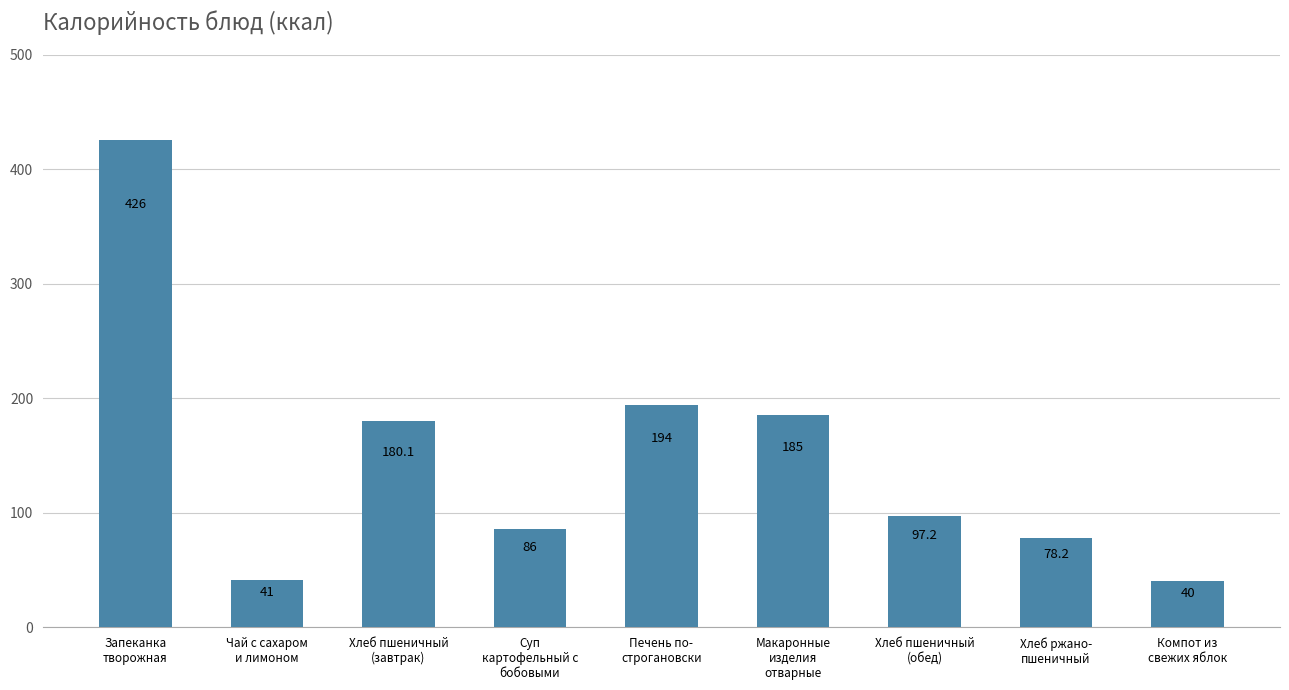

Reading right to left, transcribe all the data shown in this chart.

Компот из
свежих яблок=40.0	Хлеб ржано-
пшеничный=78.2	Хлеб пшеничный
(обед)=97.2	Макаронные
изделия
отварные=185.0	Печень по-
строгановски=194.0	Суп
картофельный с
бобовыми=86.0	Хлеб пшеничный
(завтрак)=180.1	Чай с сахаром
и лимоном=41.0	Запеканка
творожная=426.0